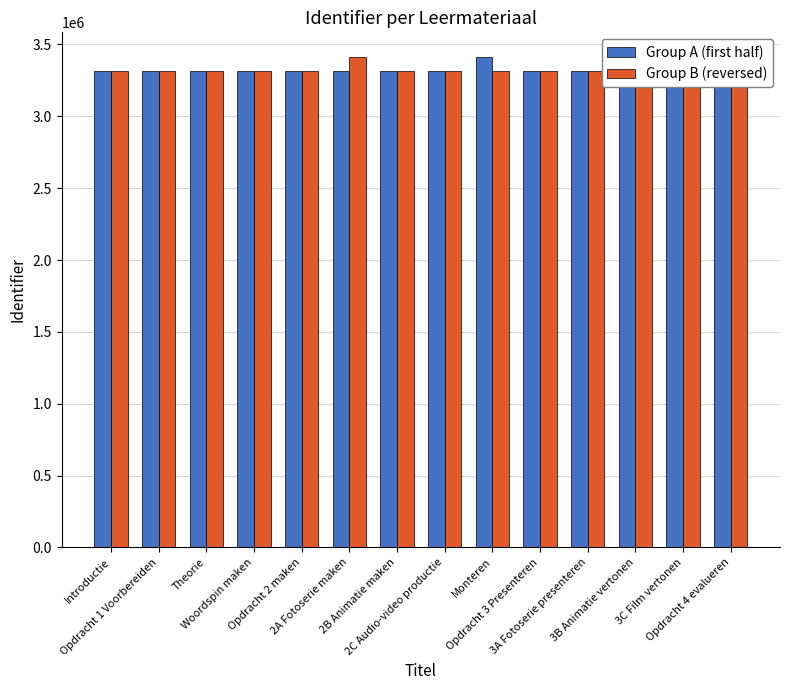

What is the highest value of the Group A (first half) series?

3413876